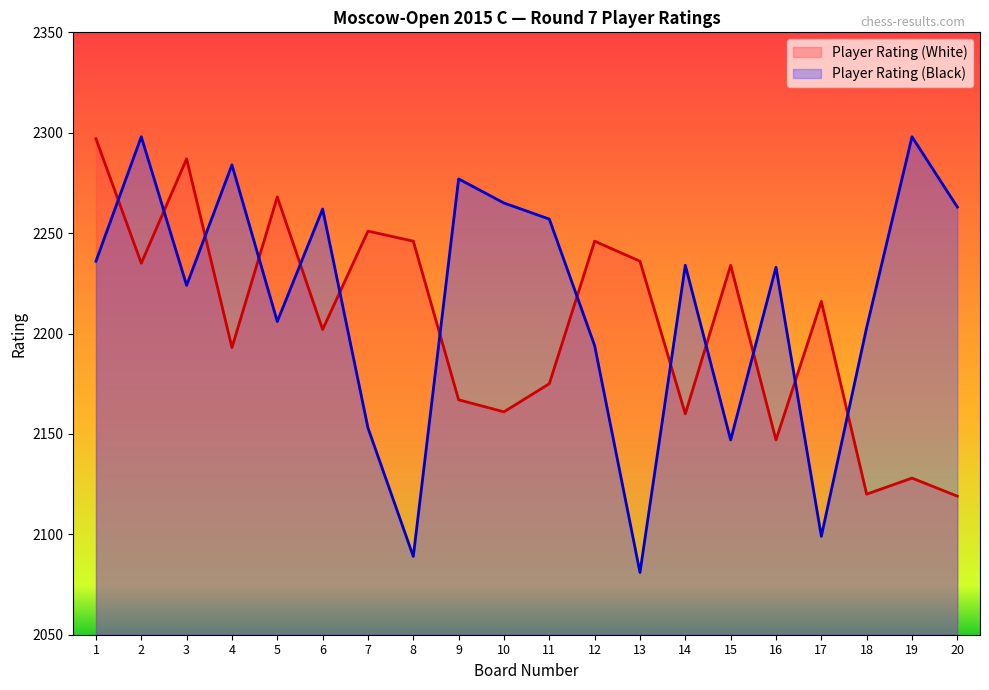

Which category has the lowest value in the Player Rating (White) series?

20